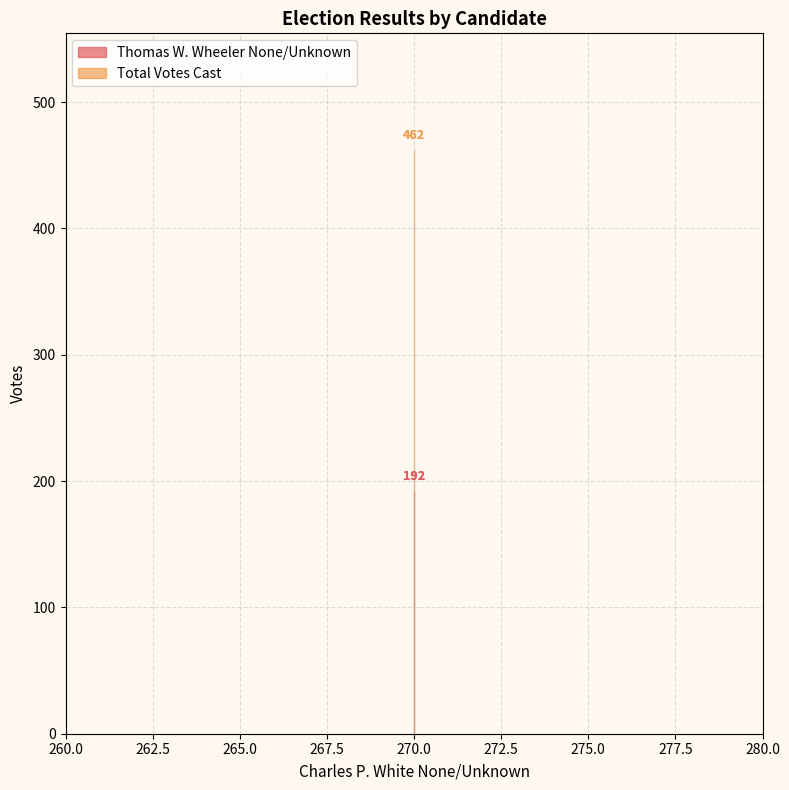

What is the maximum value for Thomas W. Wheeler None/Unknown?

192